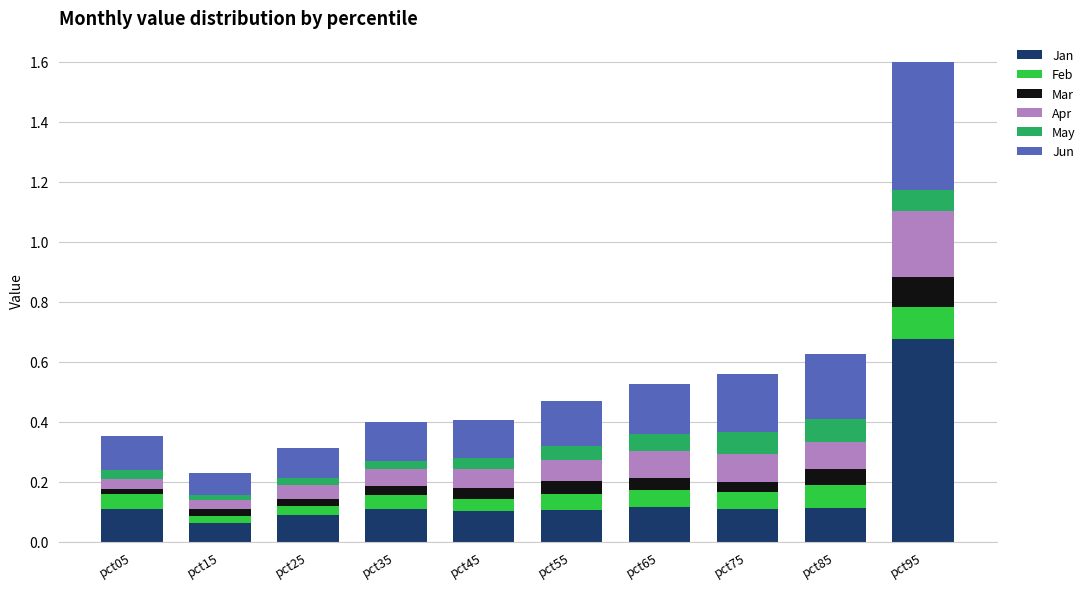

At which category is the sum across all series the highest?

pct95